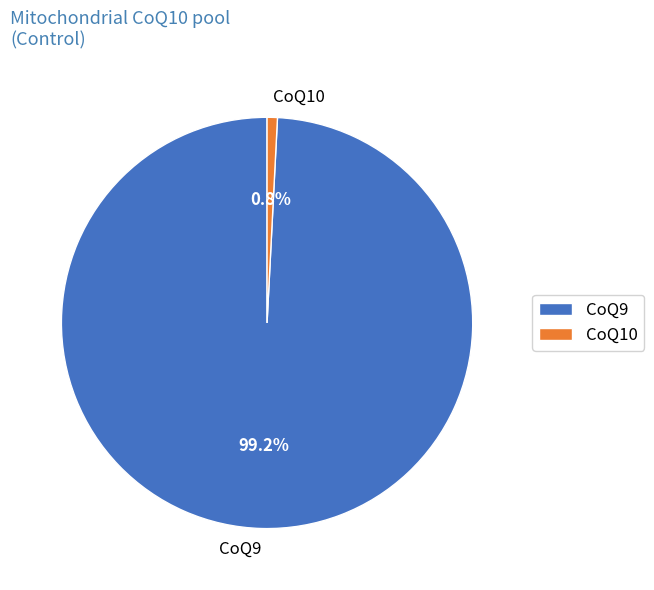

Is it true that CoQ9 is 99% of the pie?

True